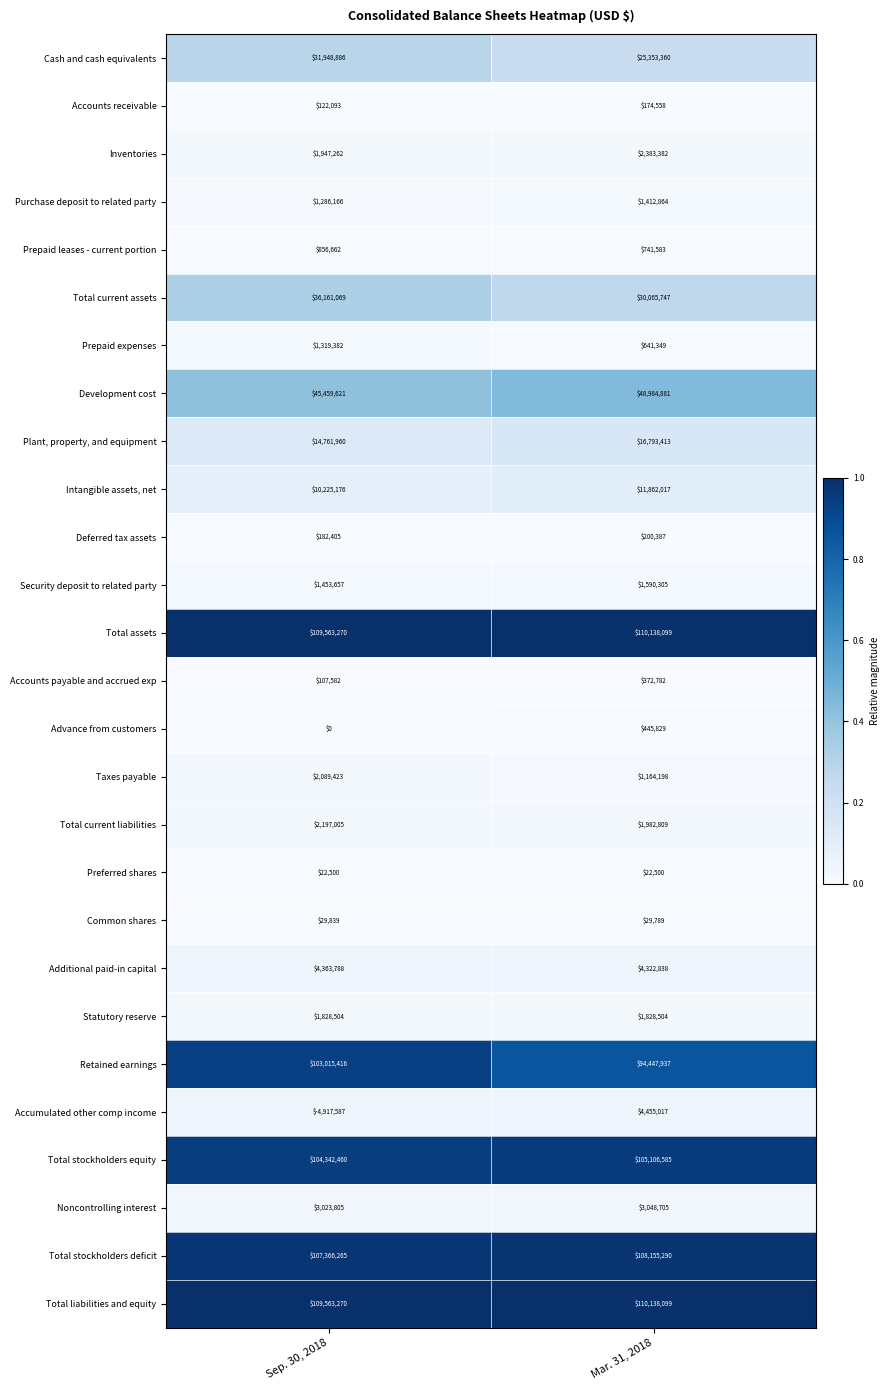

Is the value of Taxes payable at Mar. 31, 2018 greater than the value of Total assets at Sep. 30, 2018?

No